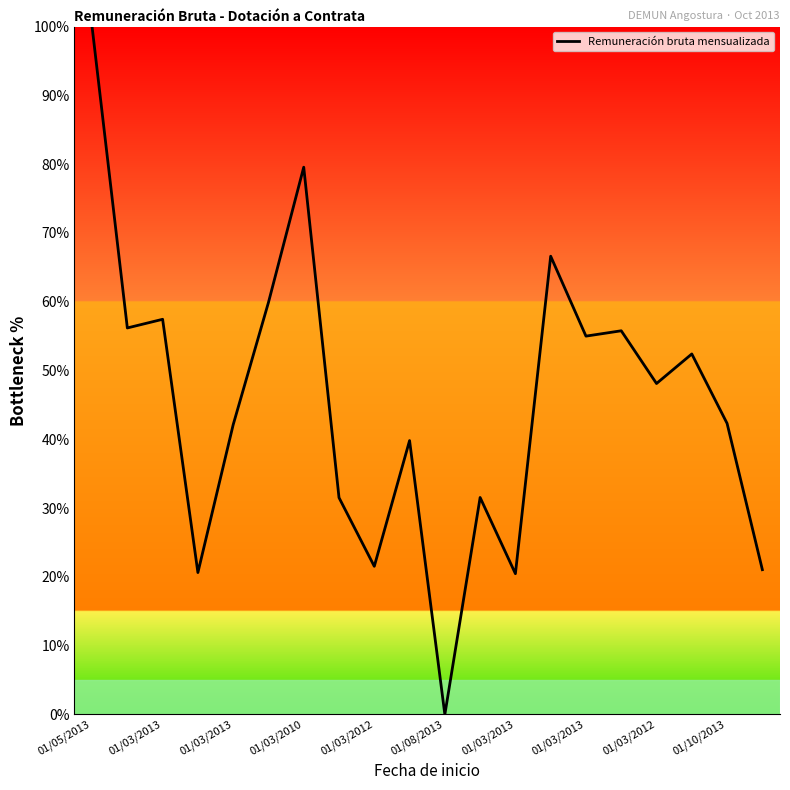

What is the difference between the maximum and minimum values?

100.0